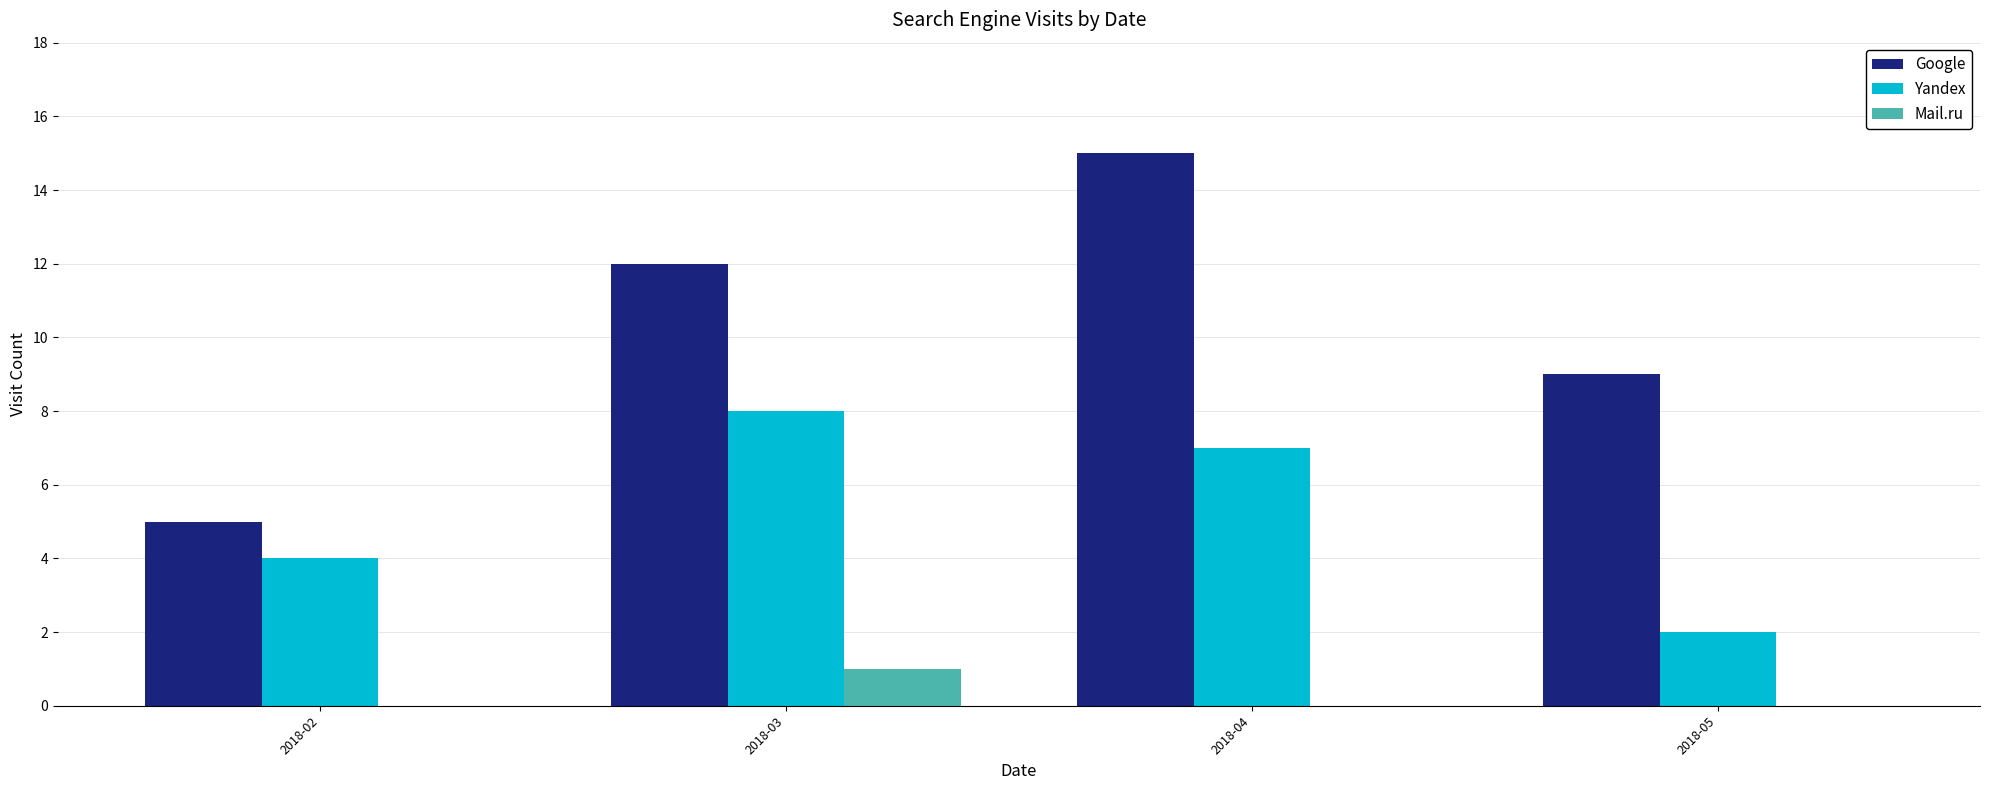

What is the maximum value for Yandex?

8